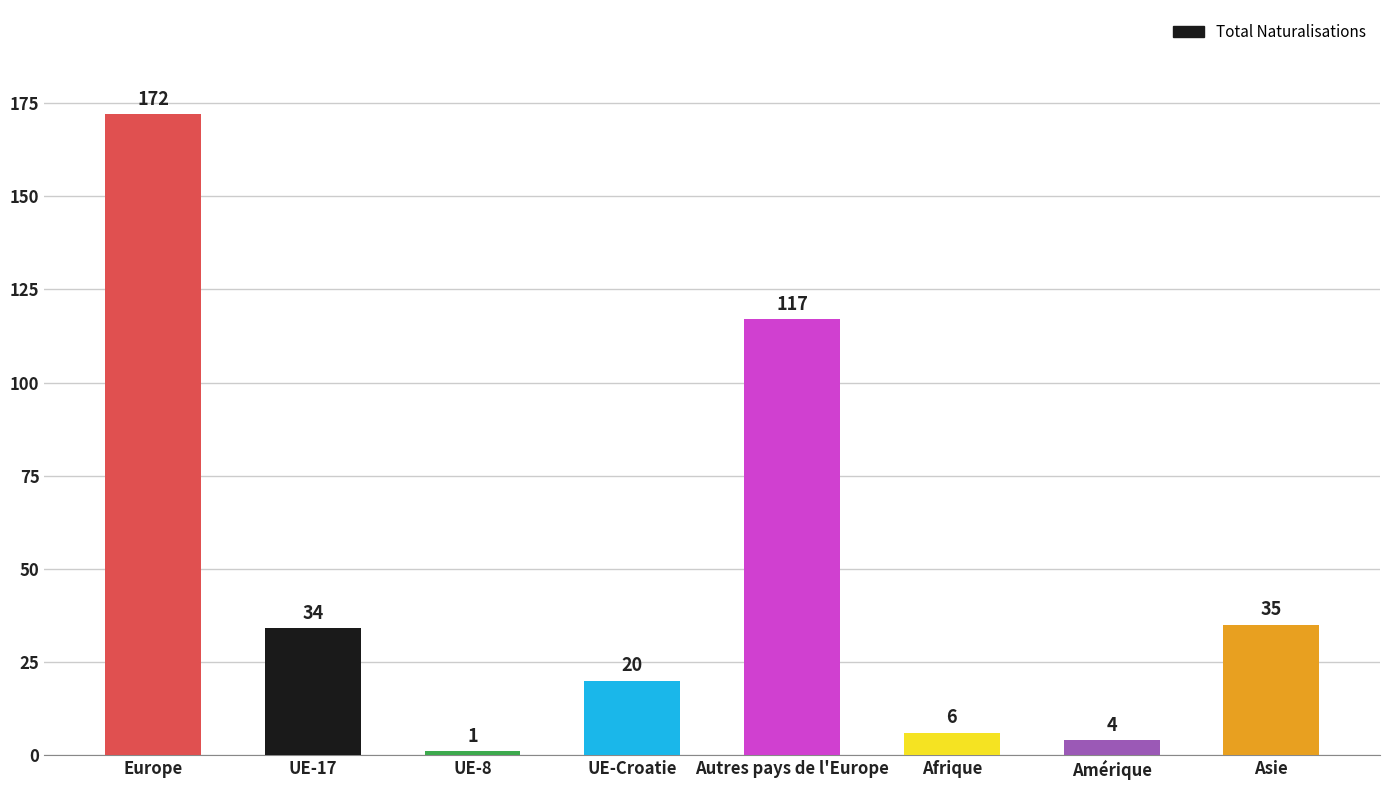

What value does the data have at UE-17, to the nearest 5?

35